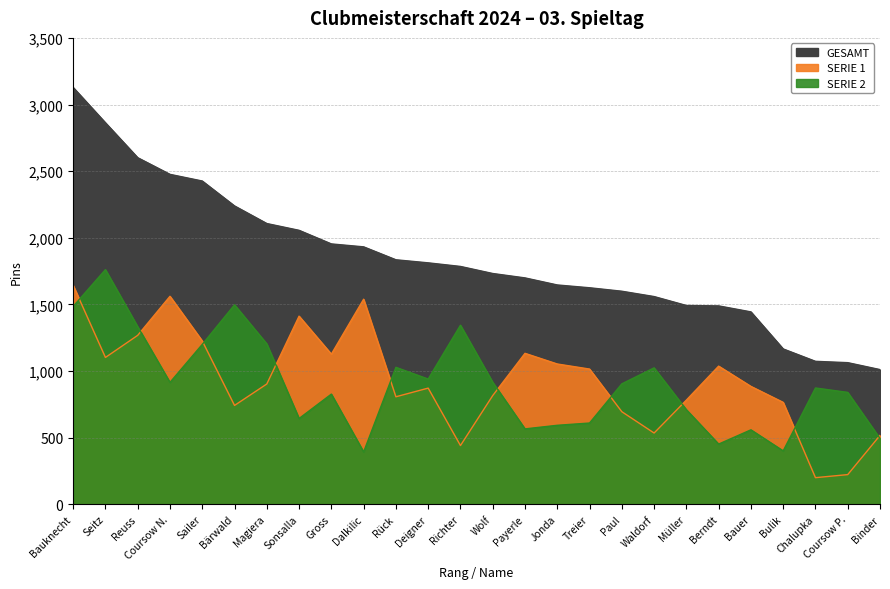

Rank the categories by SERIE 2 value from lowest to highest.

Dalkilic, Bulik, Berndt, Binder, Bauer, Payerle, Jonda, Treier, Sonsalla, Müller, Gross, Coursow P., Chalupka, Paul, Coursow N., Wolf, Deigner, Waldorf, Rück, Sailer, Magiera, Reuss, Richter, Bauknecht, Bärwald, Seitz